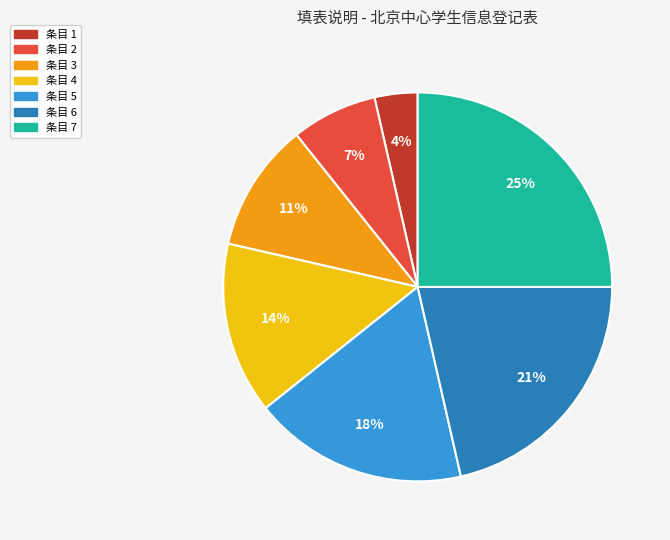

To the nearest percent, what portion does 条目 3 represent?

11%